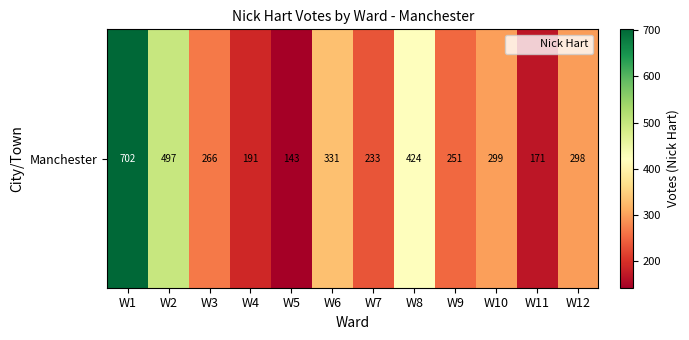

Which category has the lowest value across all series?

W5